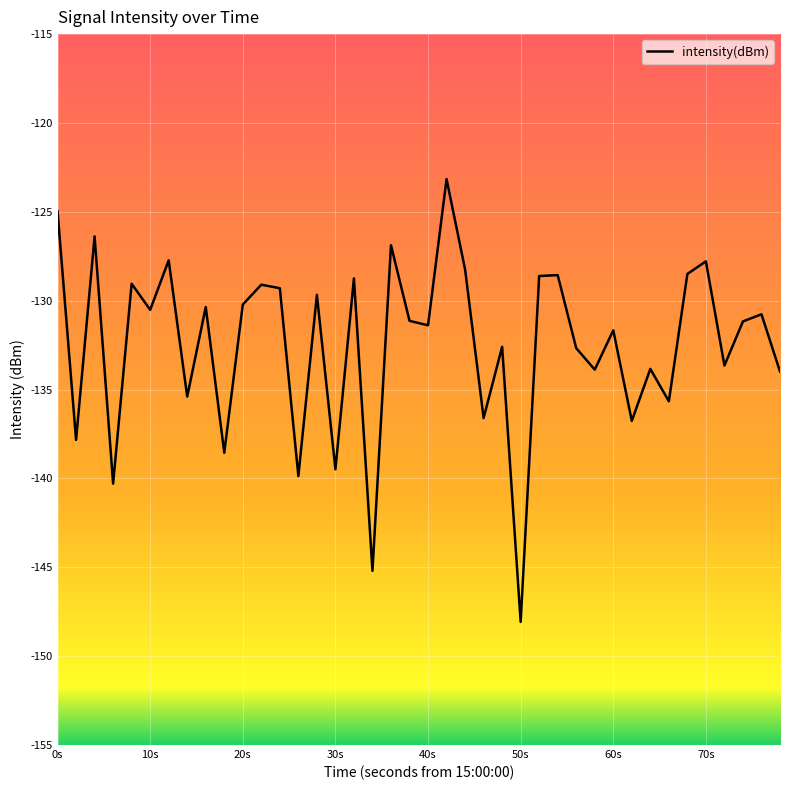

What is the difference between the maximum and minimum values?

24.9